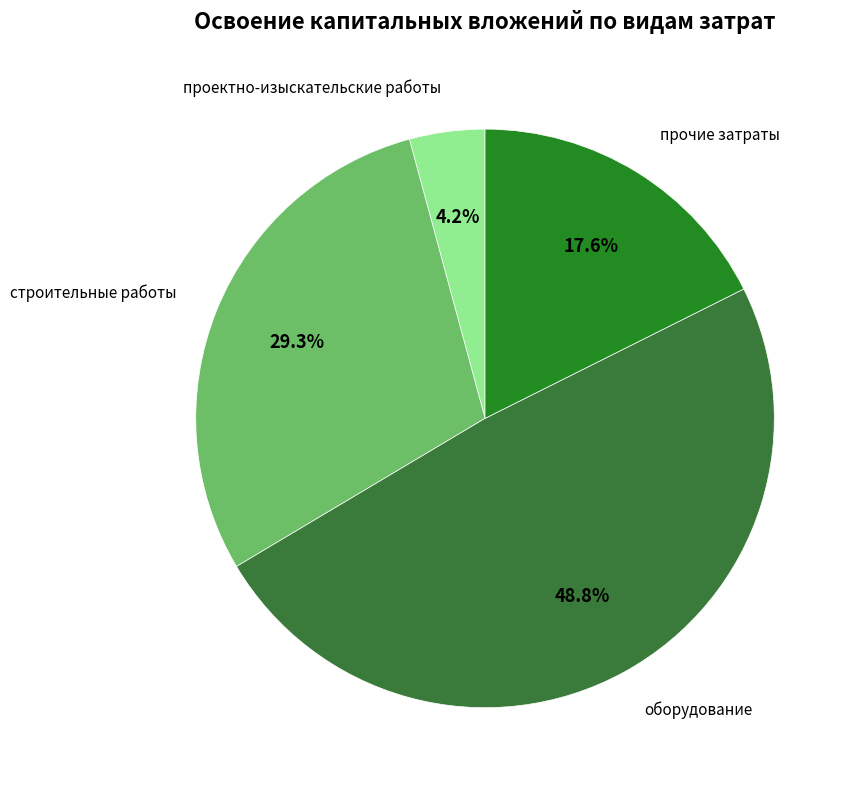

Which slice is the smallest?

проектно-изыскательские работы